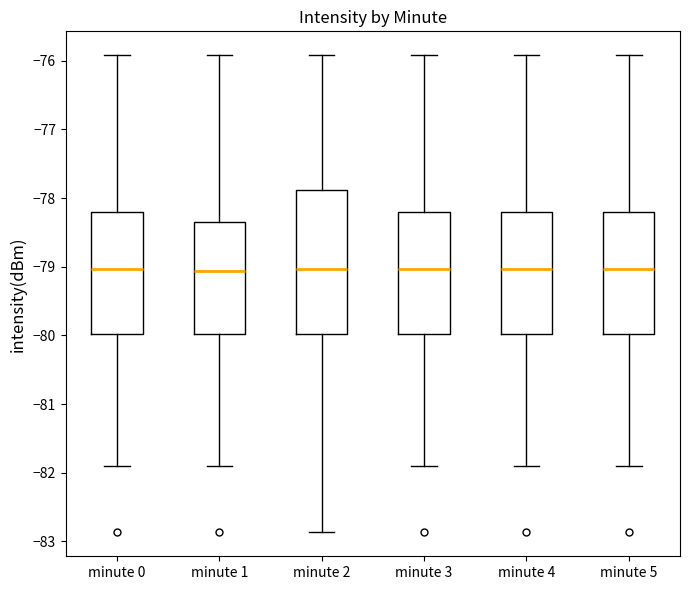

Where is the upper edge of the box for minute 3 on the y-axis? The values are not printed on the chart, so give them approximately, as read against the axis.

-78.2